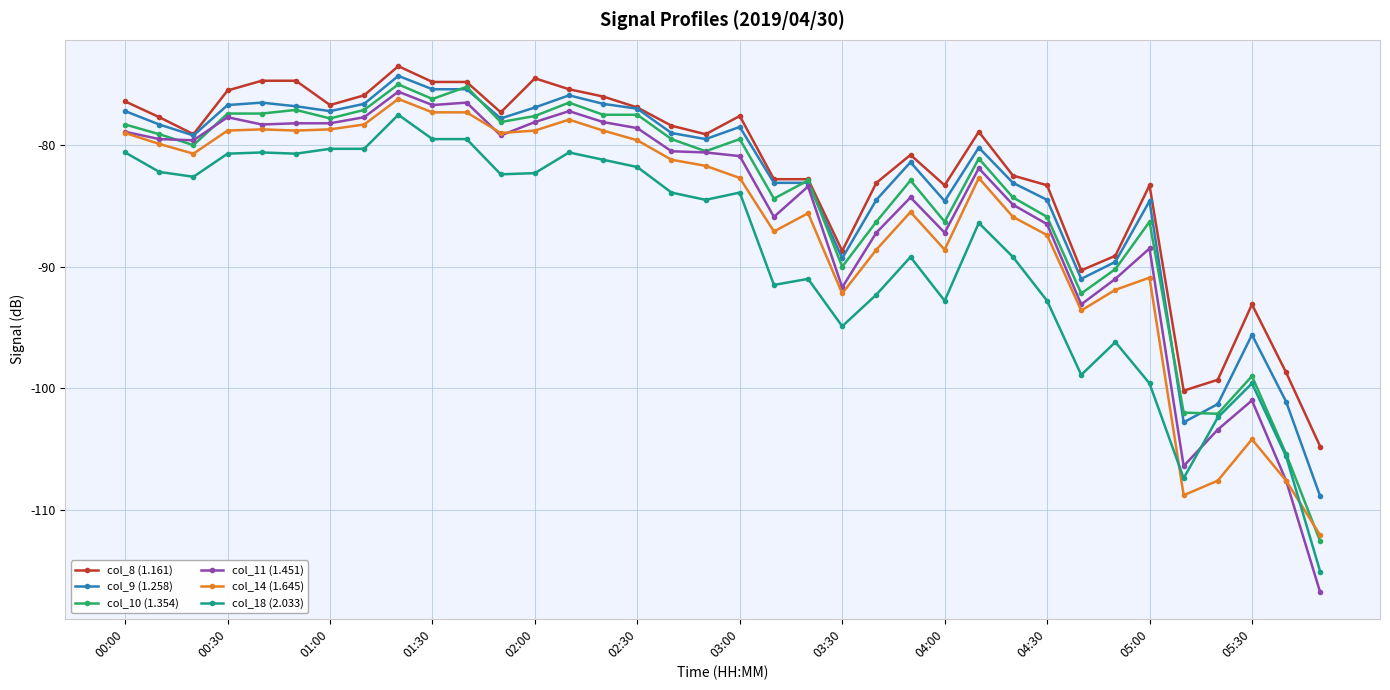

What is the difference between the maximum and minimum values in the col_11 (1.451) series?

41.2